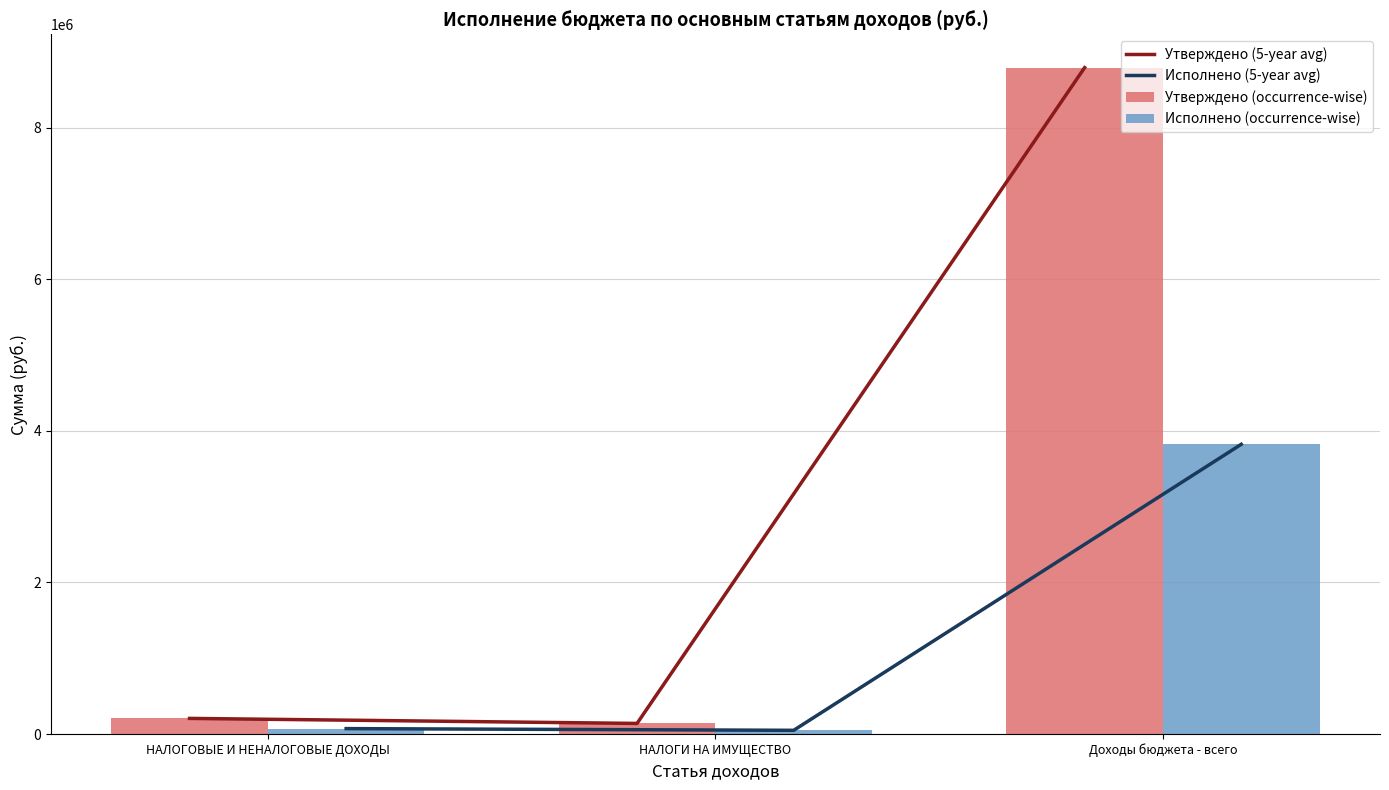

What is the highest value of the Исполнено (occurrence-wise) series?

3823720.6